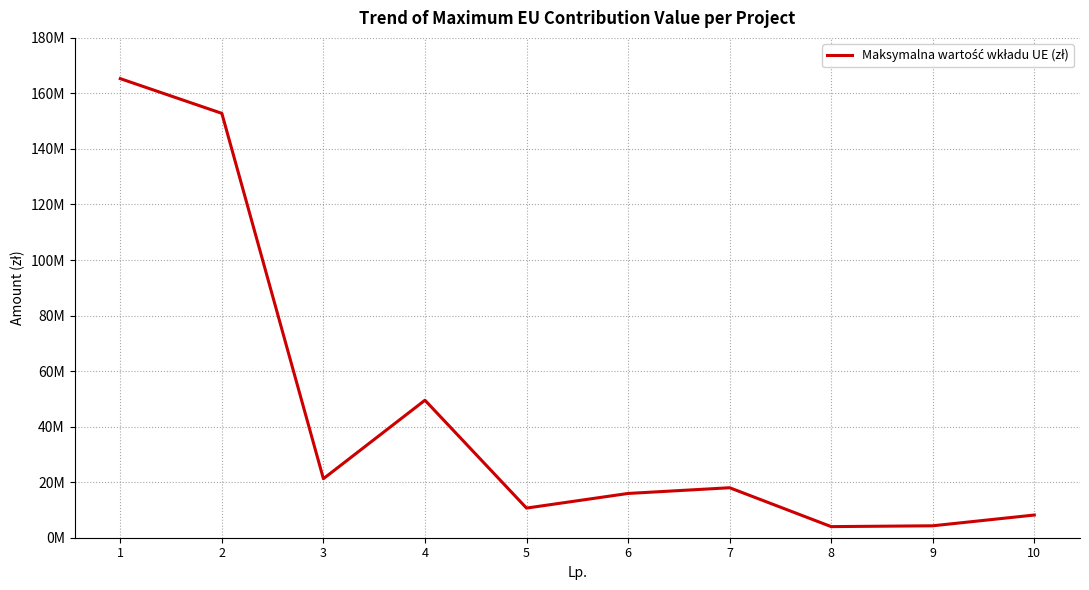

List the labels in order of value, smallest first.

8, 9, 10, 5, 6, 7, 3, 4, 2, 1